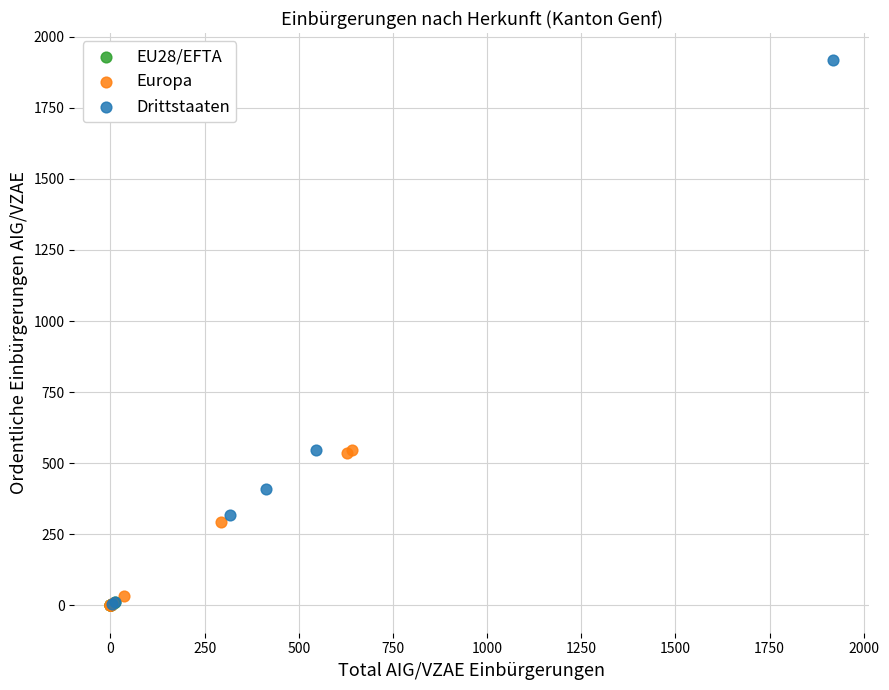

Which series contains the highest Y value?

Drittstaaten